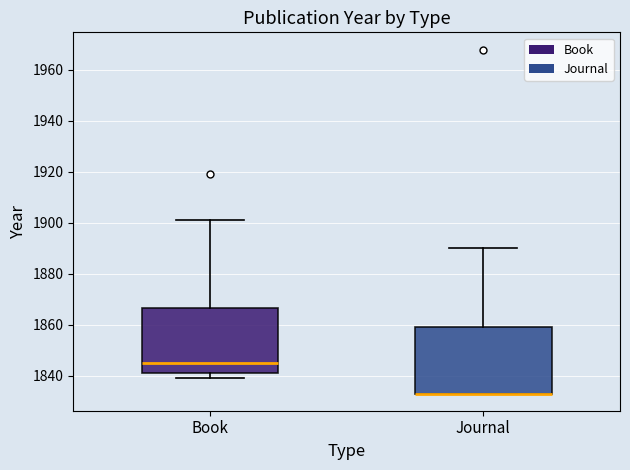

Where does the median line of the box for Book sit on the y-axis? The values are not printed on the chart, so give them approximately, as read against the axis.

1846